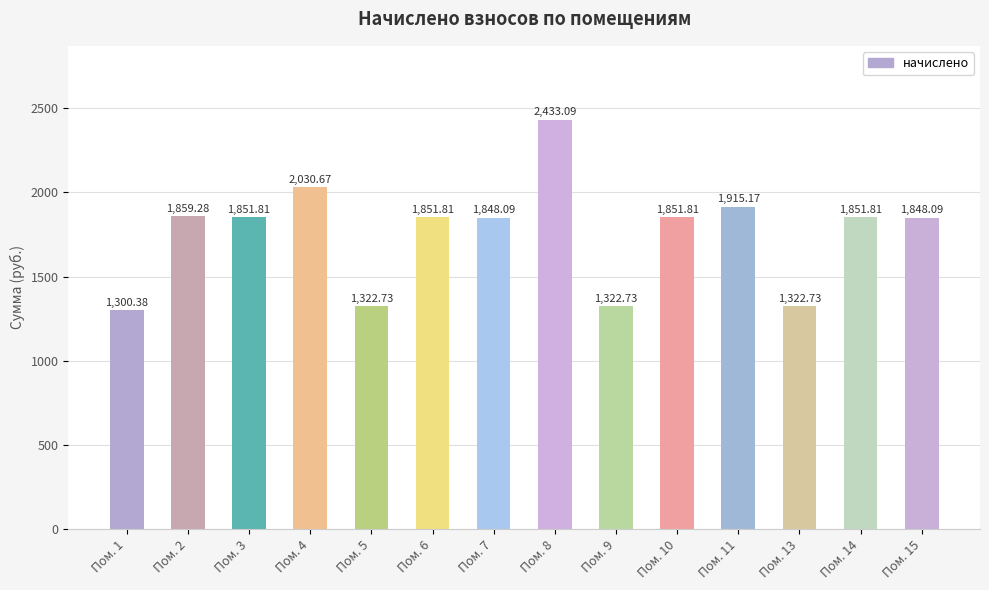

At which category does the chart reach its minimum across all series?

Пом. 1